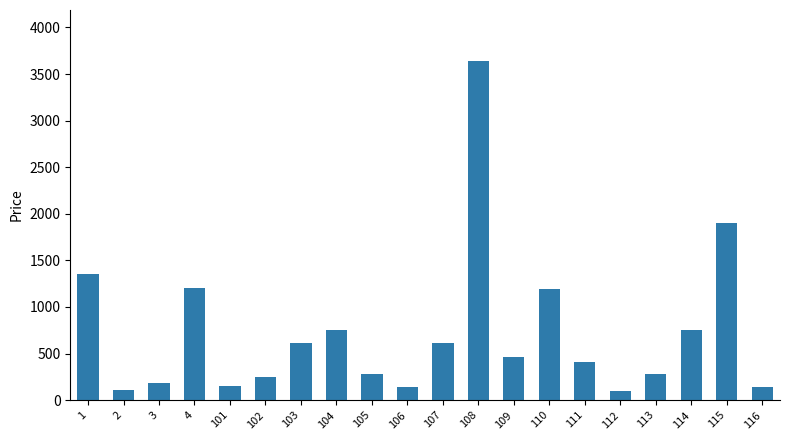

The value at 104 is 203. True or false?

False